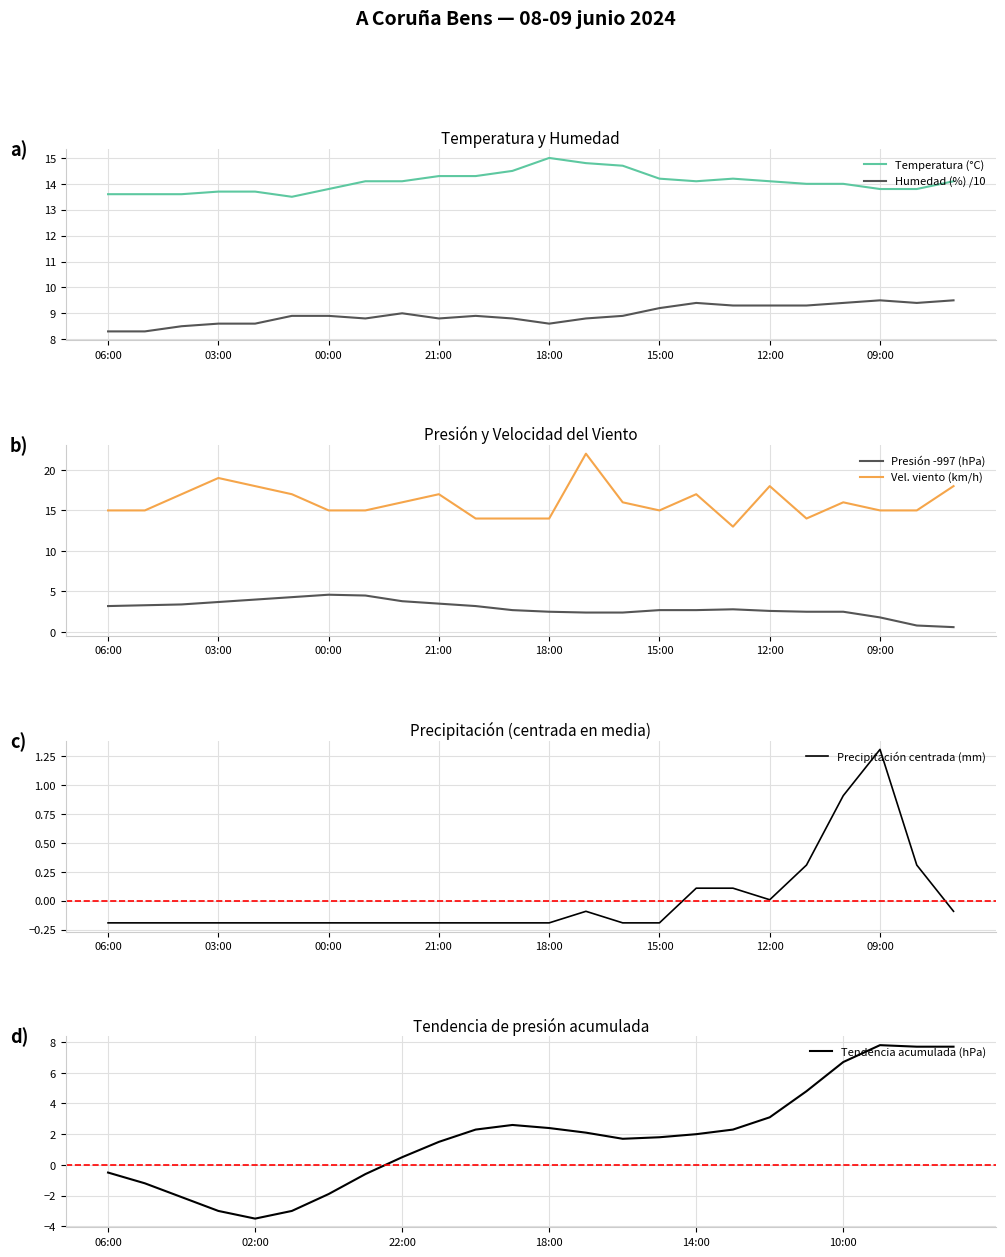

What is the difference between the second highest and second lowest values in the Temperatura (°C) series?

1.2